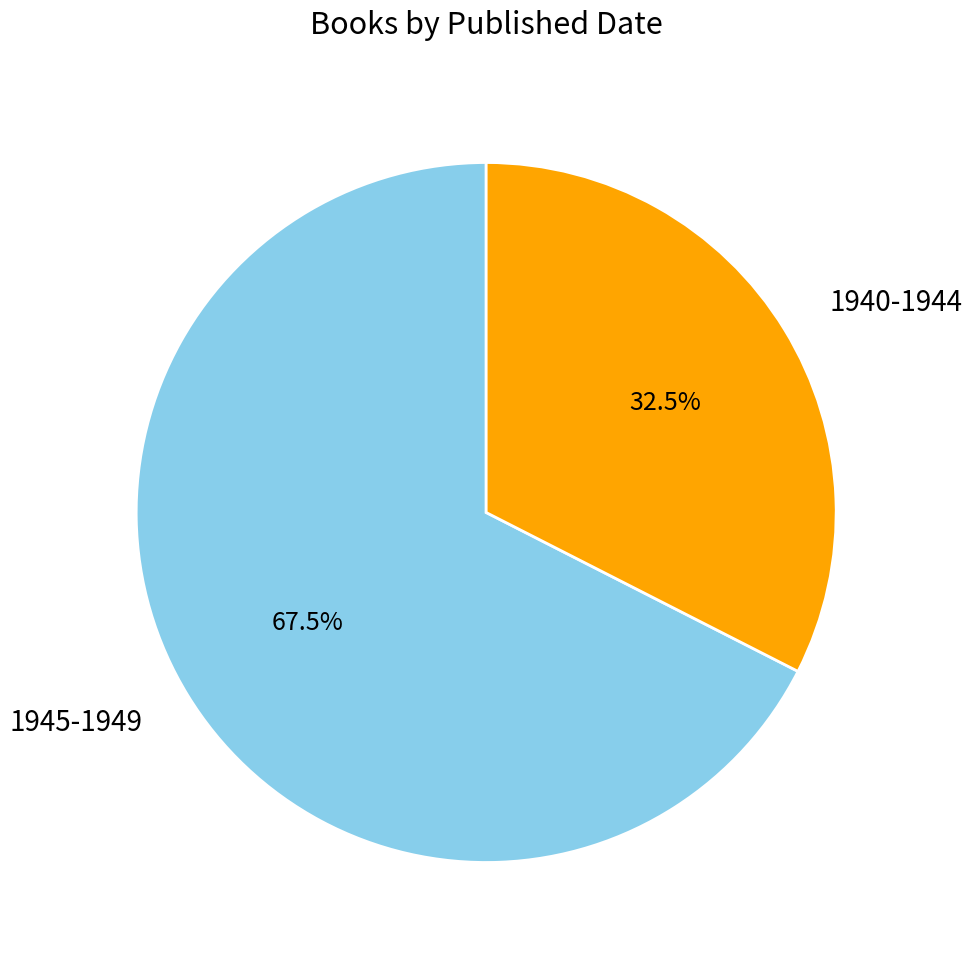

What is the largest slice in the pie chart?

1945-1949